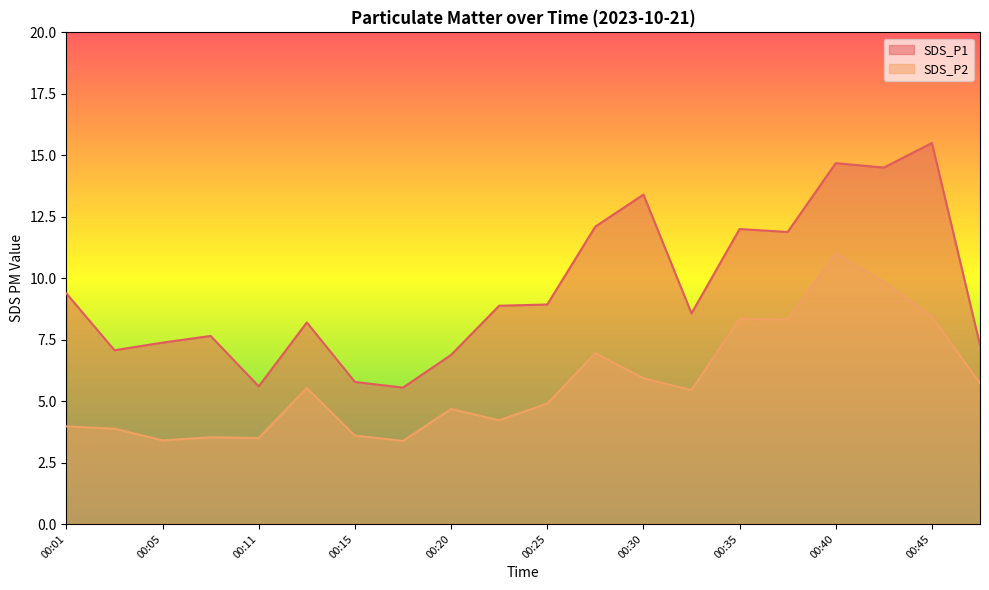

Reading left to right, list all the values displayed in this chart.

SDS_P1: 00:01=9.4	00:03=7.1	00:05=7.4	00:08=7.7	00:11=5.6	00:13=8.2	00:15=5.8	00:18=5.5	00:20=6.9	00:23=8.9	00:25=8.9	00:28=12.1	00:30=13.4	00:33=8.6	00:35=12.0	00:38=11.9	00:40=14.7	00:43=14.5	00:45=15.5	00:48=7.3
SDS_P2: 00:01=4.0	00:03=3.9	00:05=3.4	00:08=3.5	00:11=3.5	00:13=5.5	00:15=3.6	00:18=3.4	00:20=4.7	00:23=4.2	00:25=4.9	00:28=7.0	00:30=5.9	00:33=5.5	00:35=8.3	00:38=8.3	00:40=11.0	00:43=9.8	00:45=8.4	00:48=5.7